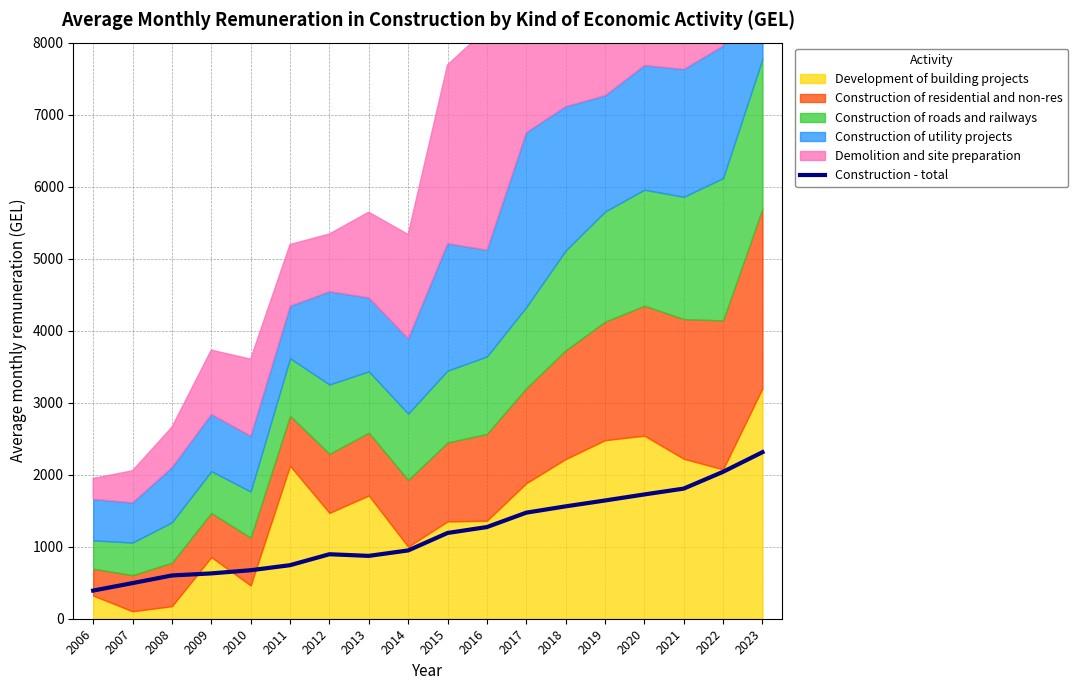

At which category does the data reach its first local valley?

2013